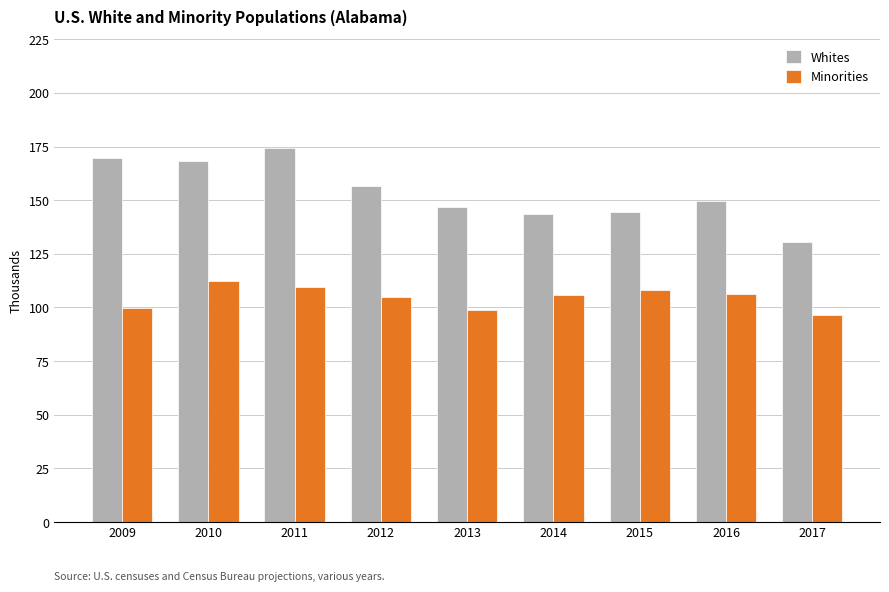

Between 2010 and 2013, which series saw the biggest shift?

Whites